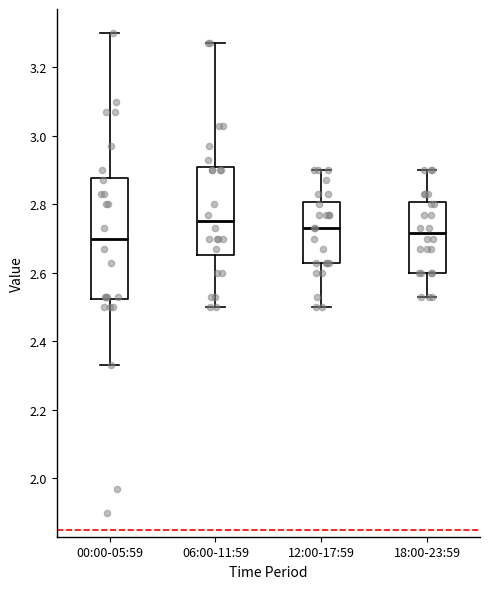

Where does the median line of the box for 18:00-23:59 sit on the y-axis? The values are not printed on the chart, so give them approximately, as read against the axis.

2.72